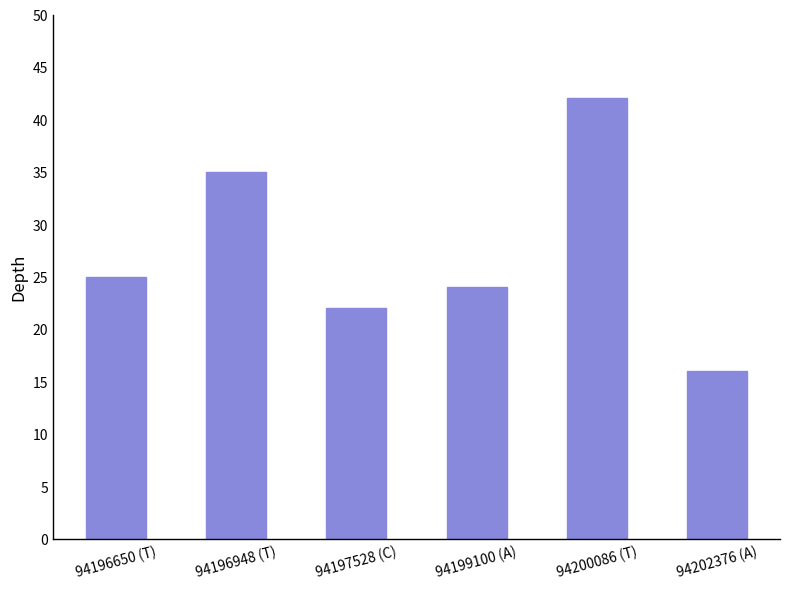

What is the label of the 2nd bar from the right?

94200086 (T)